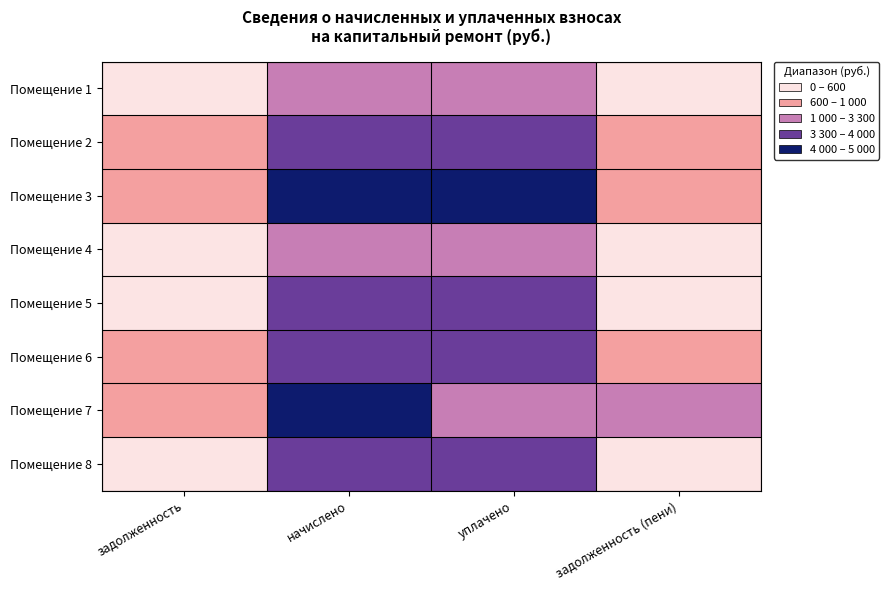

What is the total value across all series at начислено?

29585.6